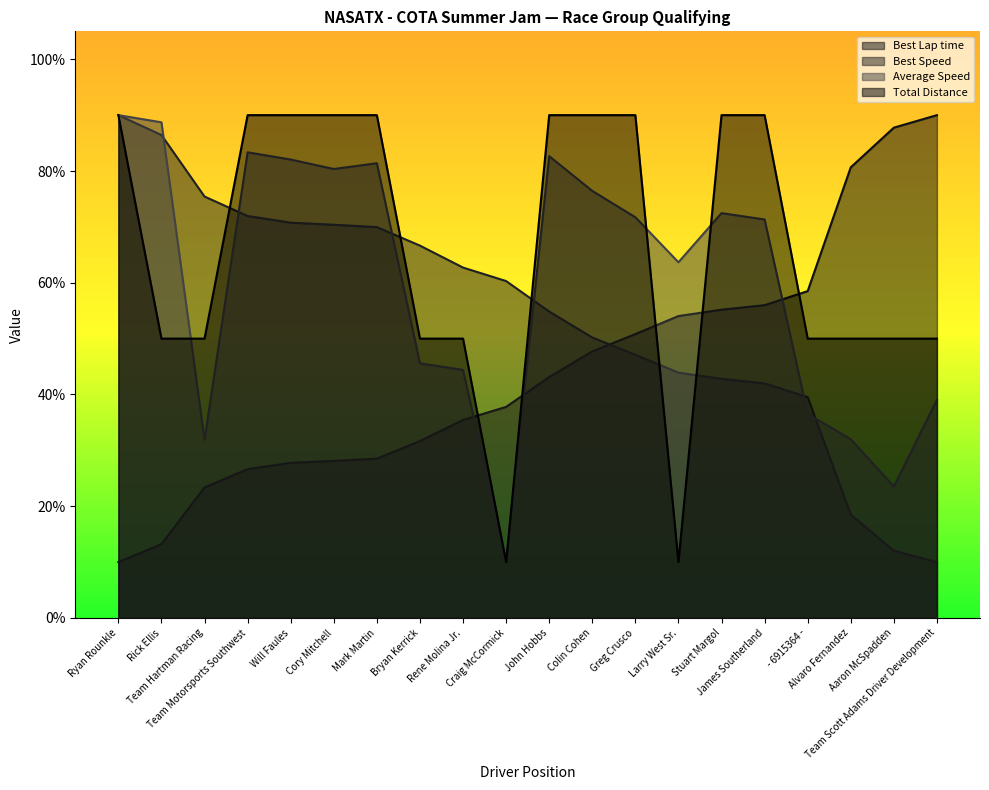

What are all the series names shown in the legend?

Best Lap time, Best Speed, Average Speed, Total Distance